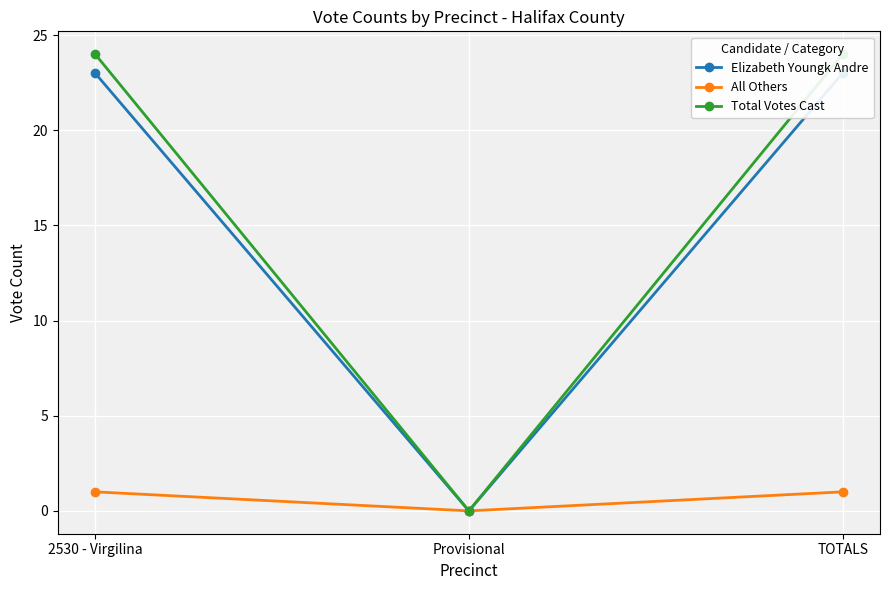

How many data points does each series have?

3